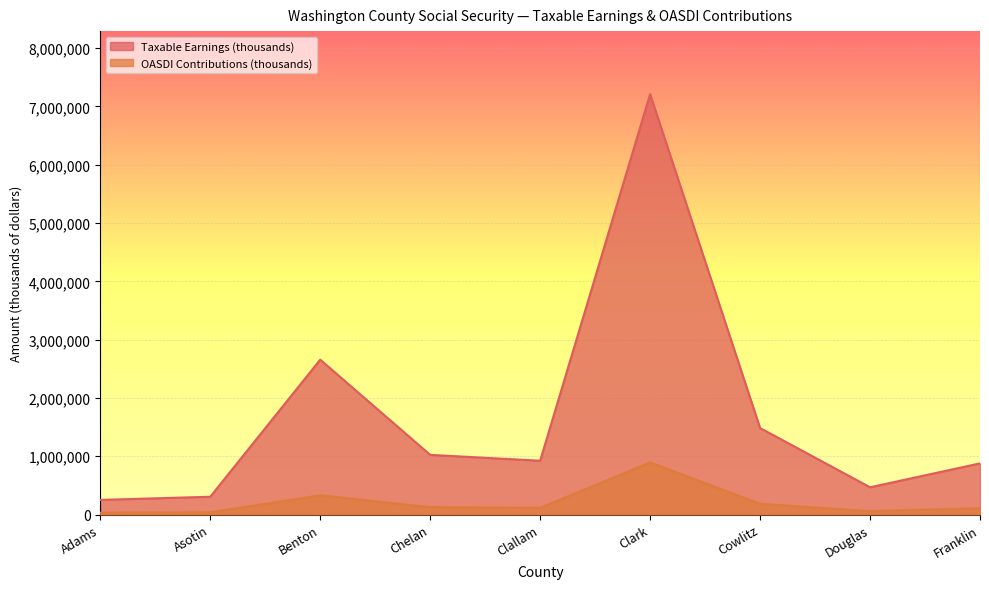

What is the smallest value displayed?

31083